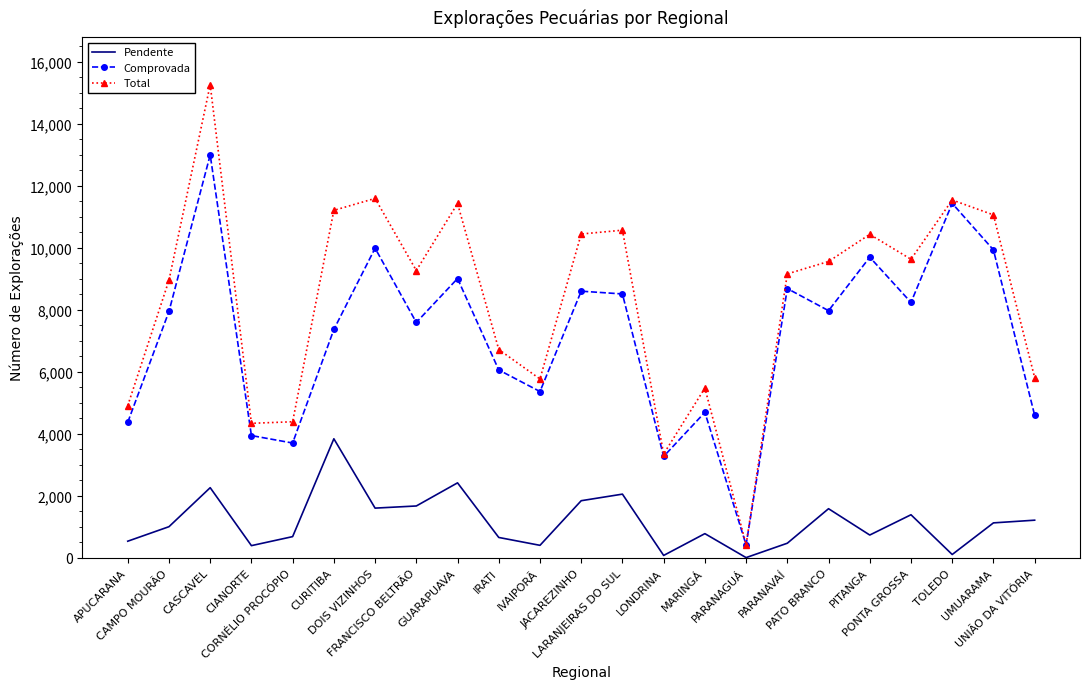

What is the difference between the second highest and second lowest values in the Pendente series?

2341